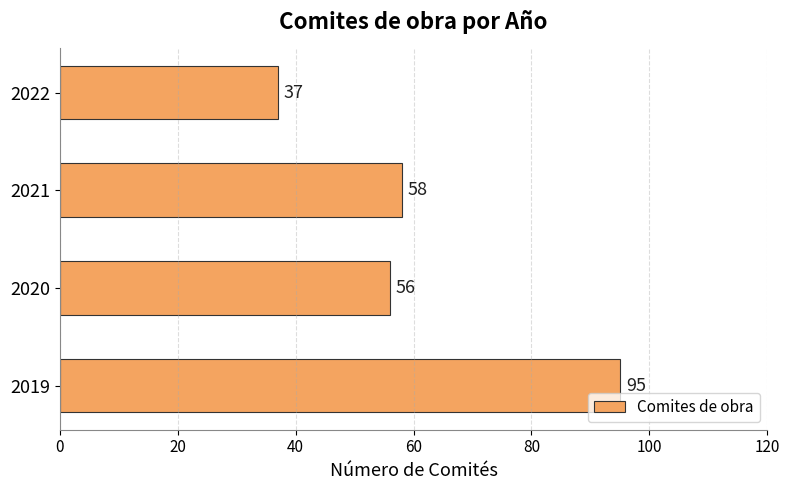

What is the difference between the maximum and minimum values?

58